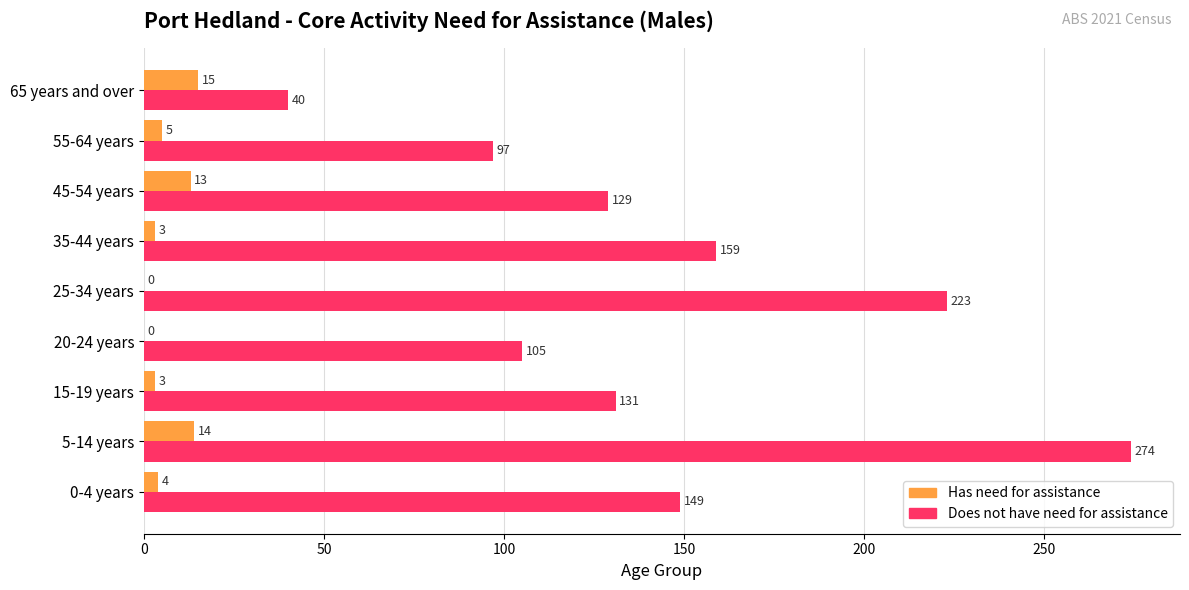

True or false: Has need for assistance has a value of 14 at 5-14 years.

True